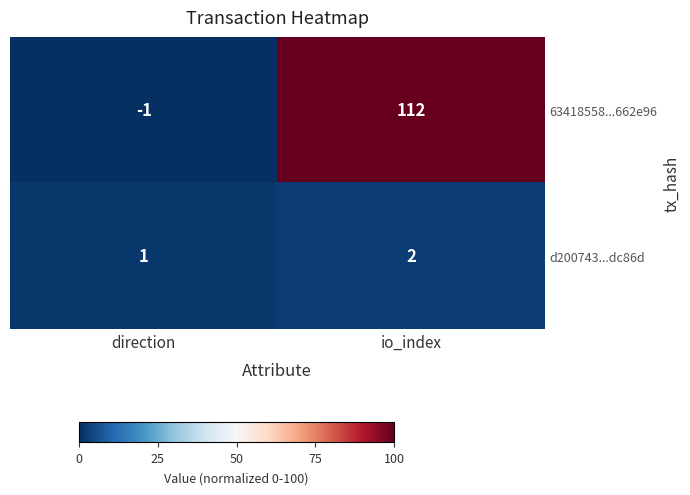

Rank the series by their maximum value, from lowest to highest.

d200743...dc86d, 63418558...662e96